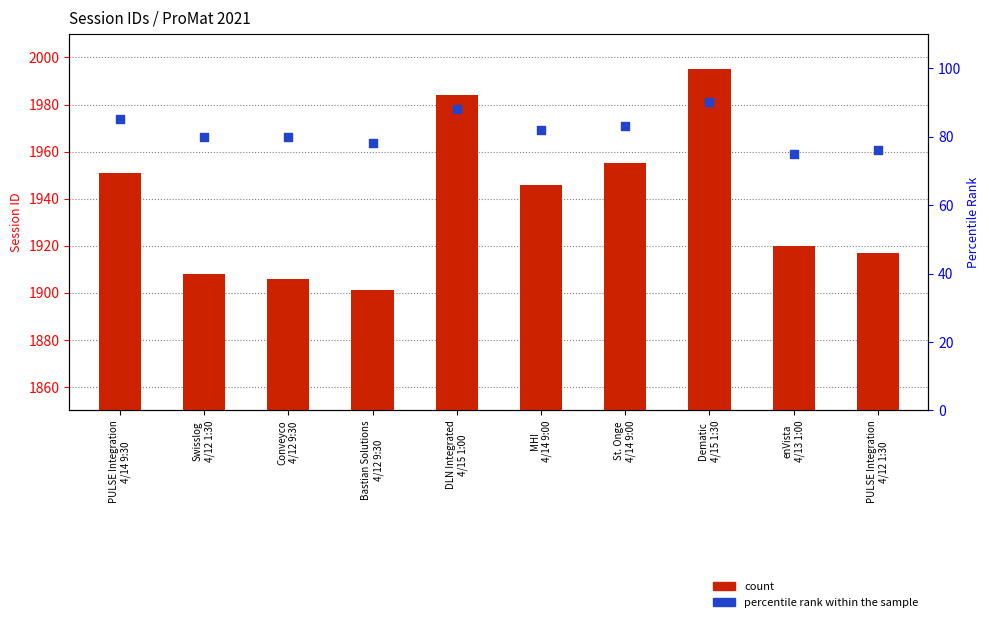

What are all the series names shown in the legend?

count, percentile rank within the sample